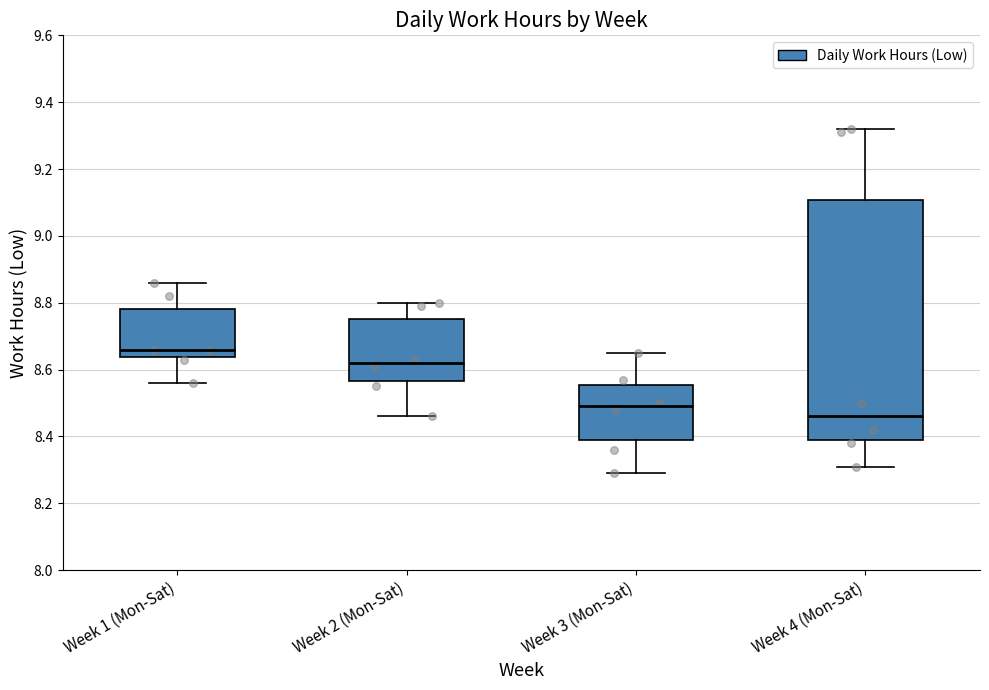

Which box has the lowest median line?

Week 4 (Mon-Sat)